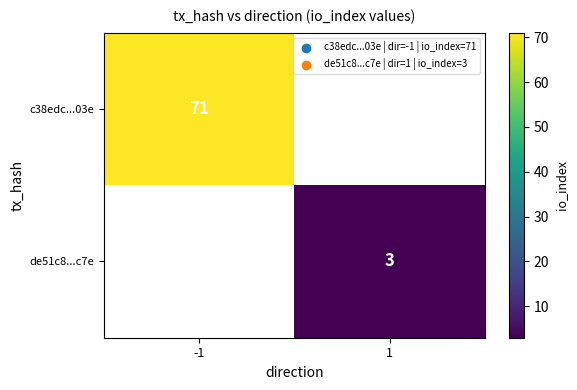

Is it true that de51c8...c7e equals 2 at 1?

False